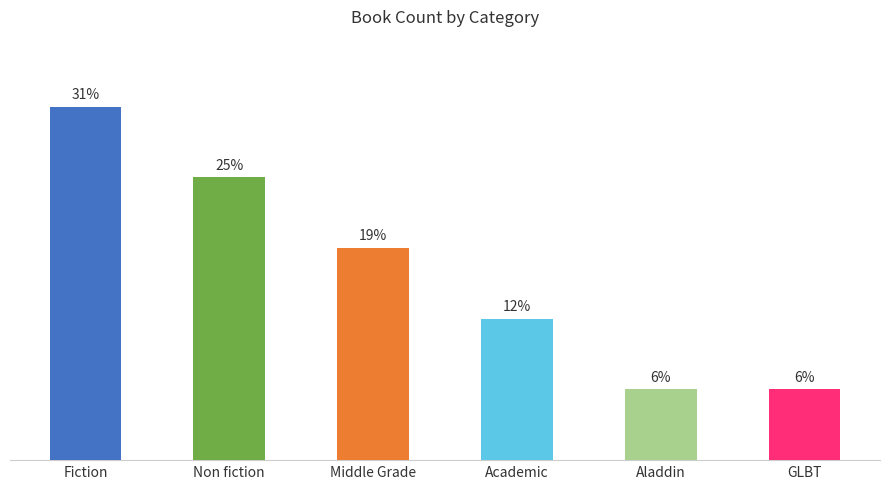

Does the chart contain any negative values?

No